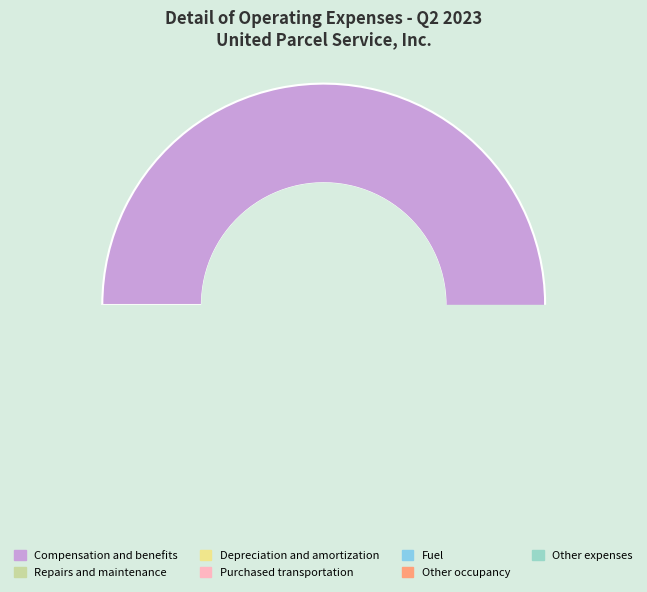

What is the majority slice?

Compensation and benefits